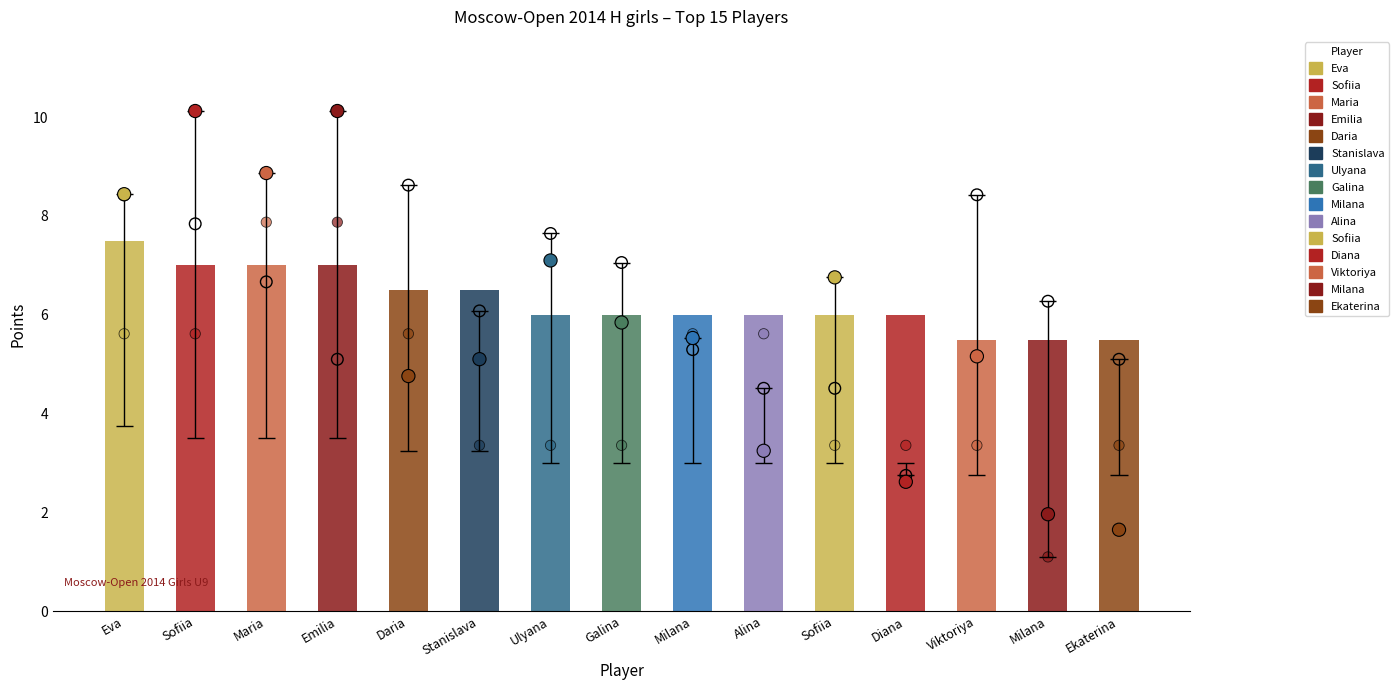

At how many categories does at least one series exceed 7?

8